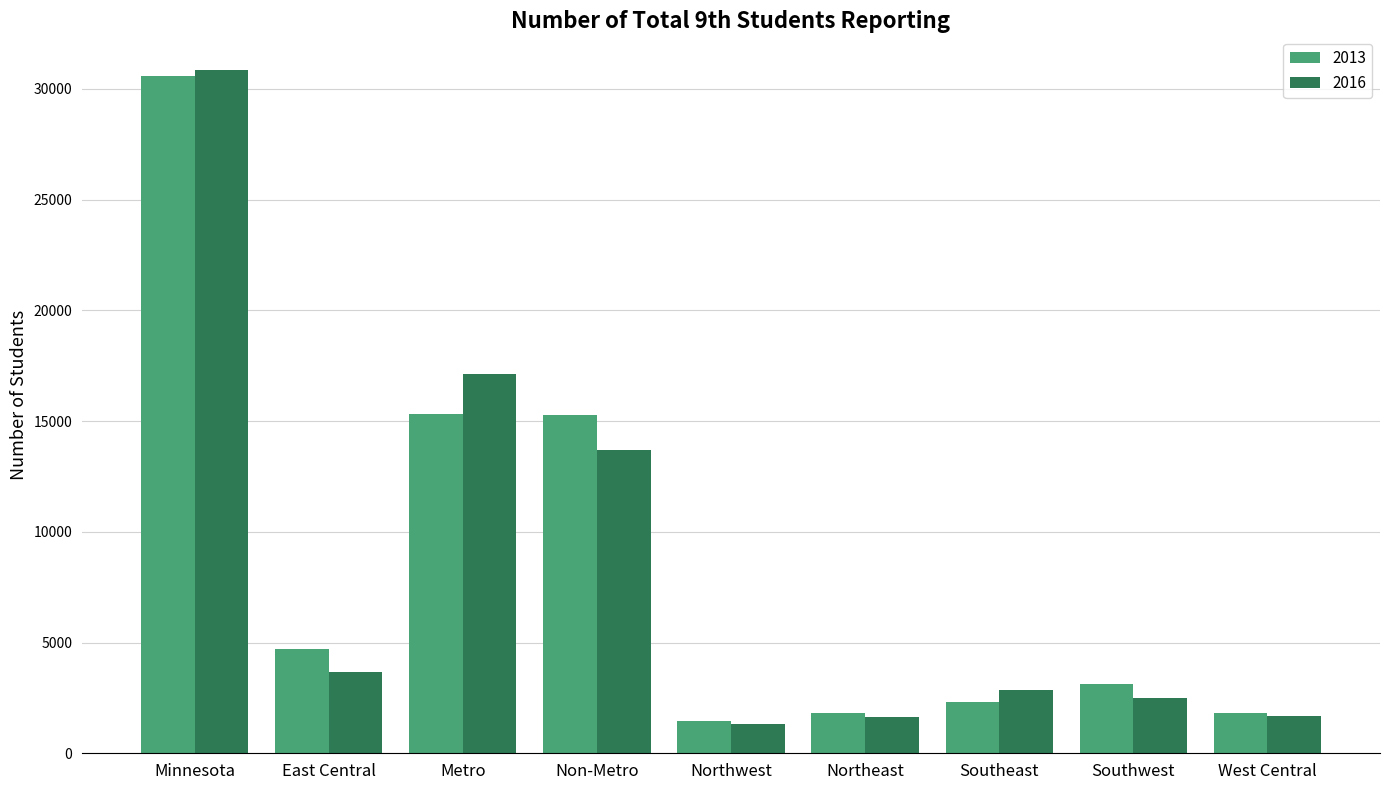

What is the approximate value of 2013 at East Central?

4709